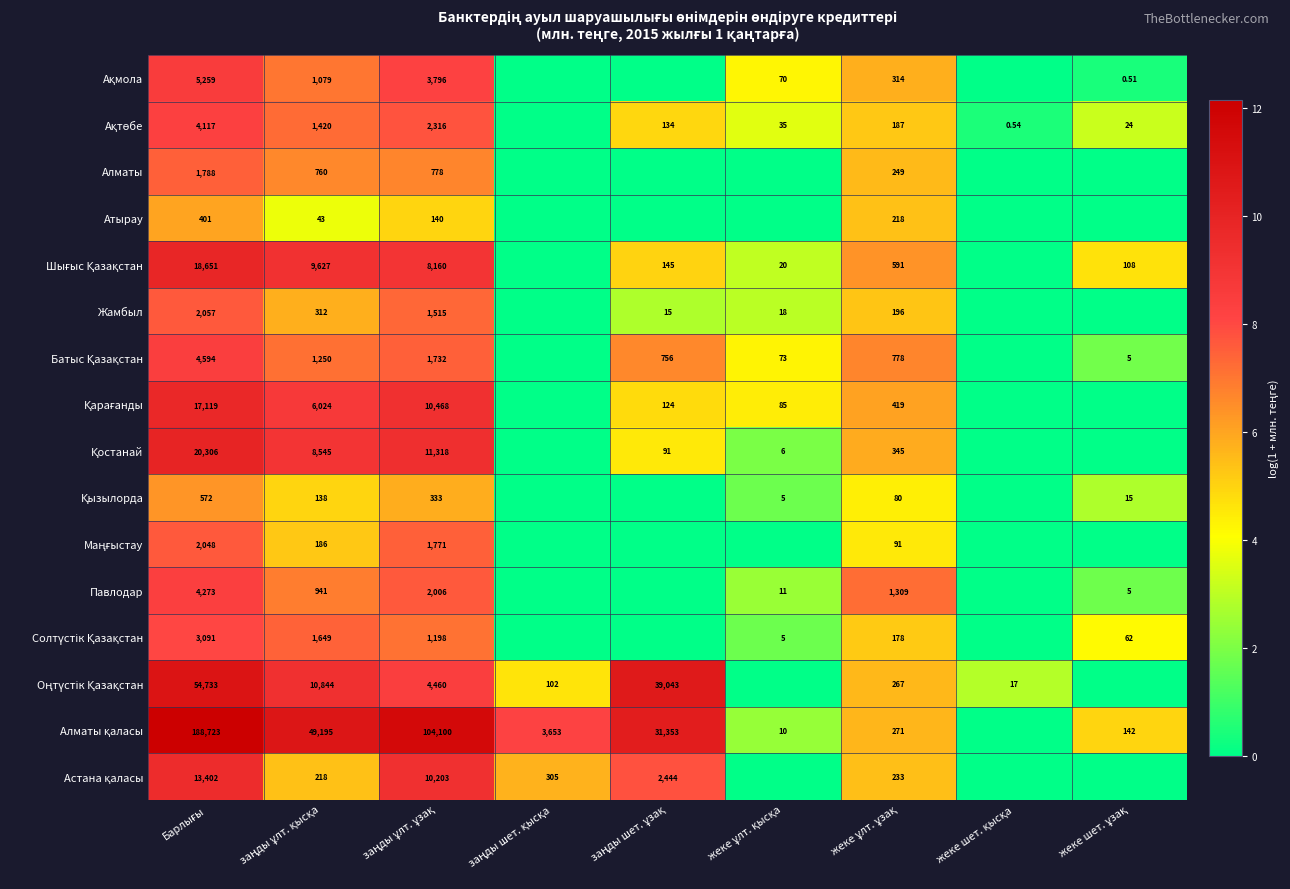

What is the spread (max minus min) of values at Барлығы?

6.2